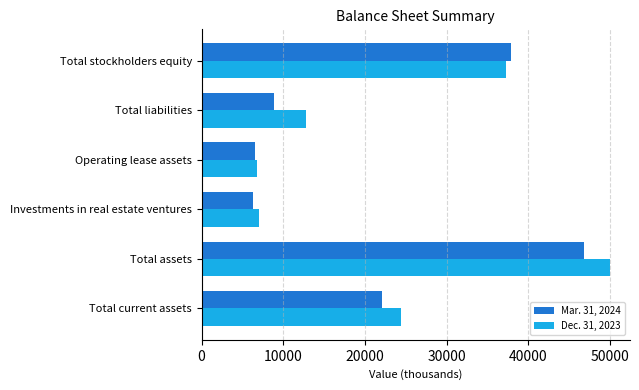

Rank the series at Total assets from highest to lowest value.

Dec. 31, 2023, Mar. 31, 2024